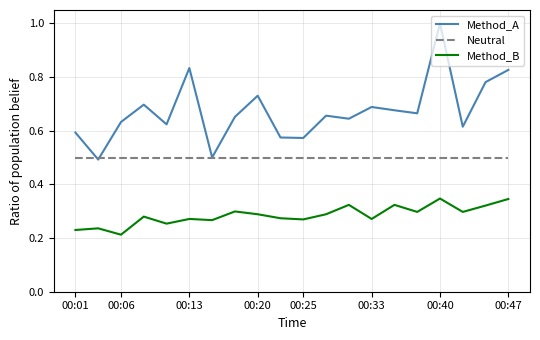

True or false: Method_B and Method_A cross at least once.

False